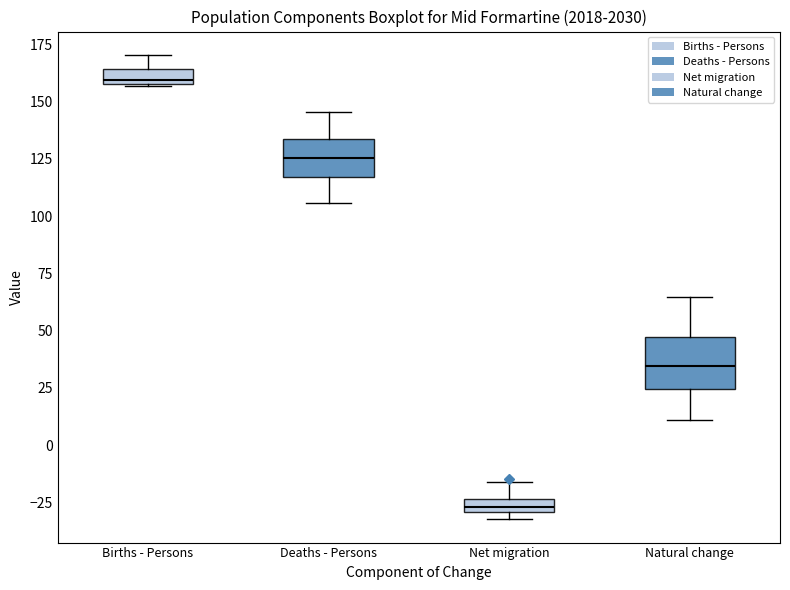

Which box's median line is the lowest?

Net migration